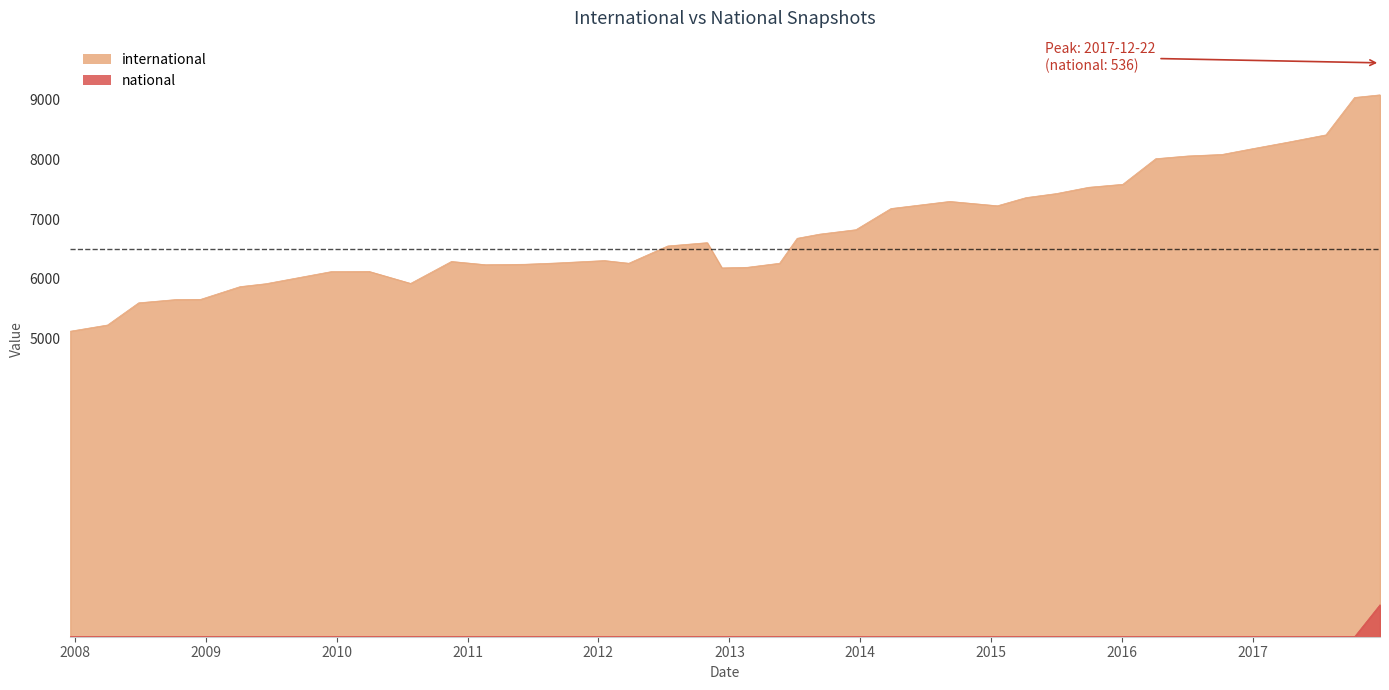

Reading right to left, transcribe all the data shown in this chart.

international: 2017-07-24=8410	2017-10-12=9037	2010-04-01=6122	2008-04-01=5224	2012-01-18=6304	2011-06-10=6242	2016-04-05=8011	2016-01-04=7582	2016-07-04=8057	2010-07-26=5921	2016-10-07=8082	2014-09-08=7295	2012-07-13=6549	2009-04-06=5867	2013-09-10=6747	2008-10-10=5651	2015-04-09=7359	2014-03-28=7176	2017-12-22=9081	2013-12-20=6821	2008-06-27=5596	2011-02-21=6234	2008-12-17=5654	2015-01-19=7222	2013-07-09=6677	2015-07-03=7427	2012-03-26=6259	2013-05-21=6259	2012-10-31=6604	2013-02-20=6191	2009-06-17=5916	2016-12-27=8174	2015-10-01=7532	2012-12-11=6181	2010-11-17=6289	2011-09-05=6263	2009-12-16=6118	2007-12-19=5120	2017-04-12=8291	2009-09-25=6027
national: 2017-07-24=0	2017-10-12=0	2010-04-01=0	2008-04-01=0	2012-01-18=0	2011-06-10=0	2016-04-05=0	2016-01-04=0	2016-07-04=0	2010-07-26=0	2016-10-07=0	2014-09-08=0	2012-07-13=0	2009-04-06=0	2013-09-10=0	2008-10-10=0	2015-04-09=0	2014-03-28=0	2017-12-22=536	2013-12-20=0	2008-06-27=0	2011-02-21=0	2008-12-17=0	2015-01-19=0	2013-07-09=0	2015-07-03=0	2012-03-26=0	2013-05-21=0	2012-10-31=0	2013-02-20=0	2009-06-17=0	2016-12-27=0	2015-10-01=0	2012-12-11=0	2010-11-17=0	2011-09-05=0	2009-12-16=0	2007-12-19=0	2017-04-12=0	2009-09-25=0